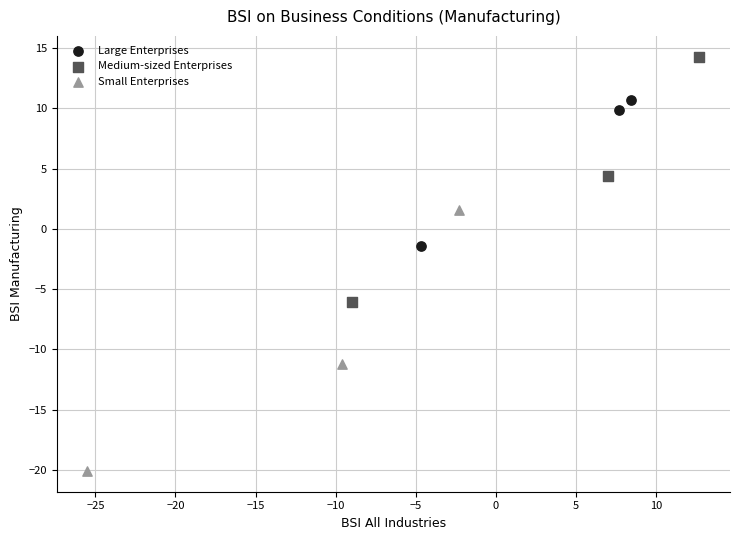

Which series reaches the minimum Y coordinate?

Small Enterprises